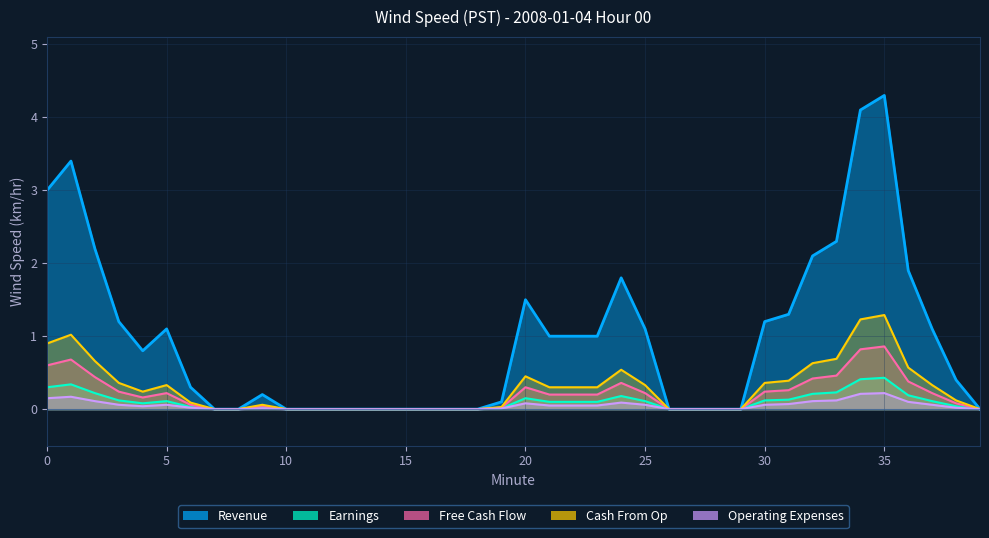

Rank the series by their maximum value, from highest to lowest.

Earnings, Revenue, Cash From Op, Free Cash Flow, Operating Expenses